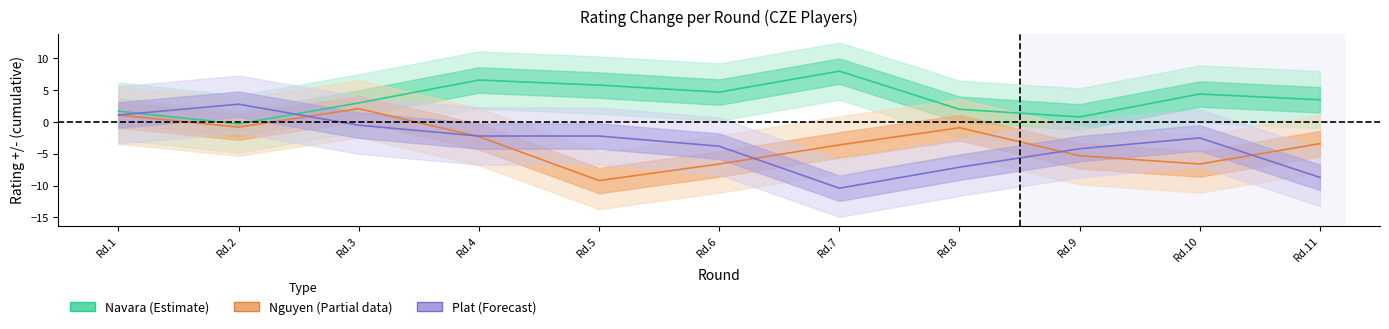

What is the total value across all series at Rd.5?

-5.6